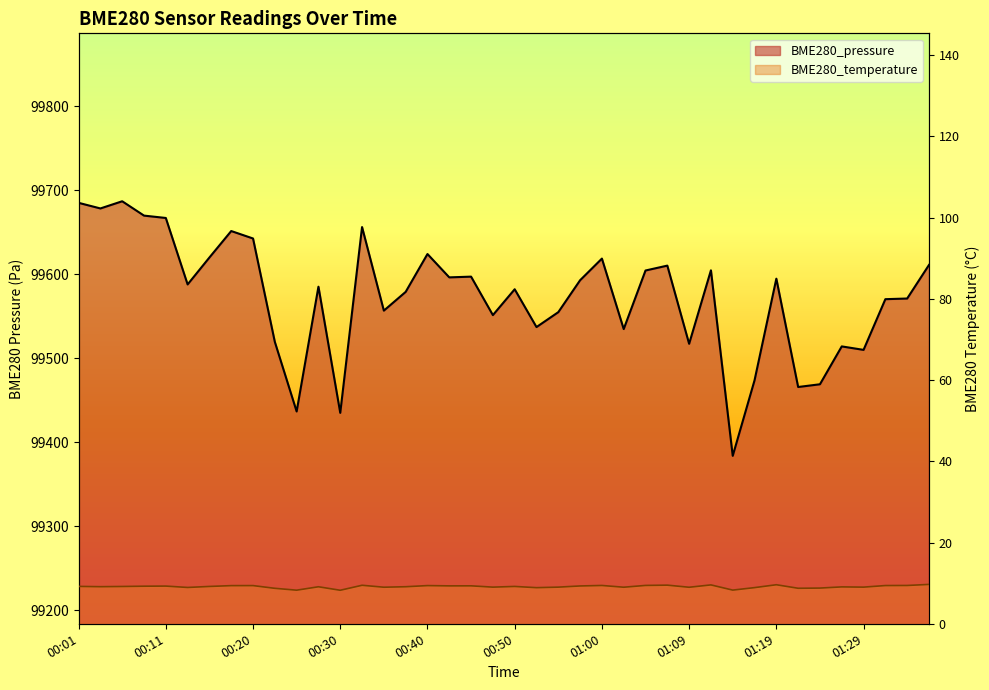

What are all the series names shown in the legend?

BME280_pressure, BME280_temperature